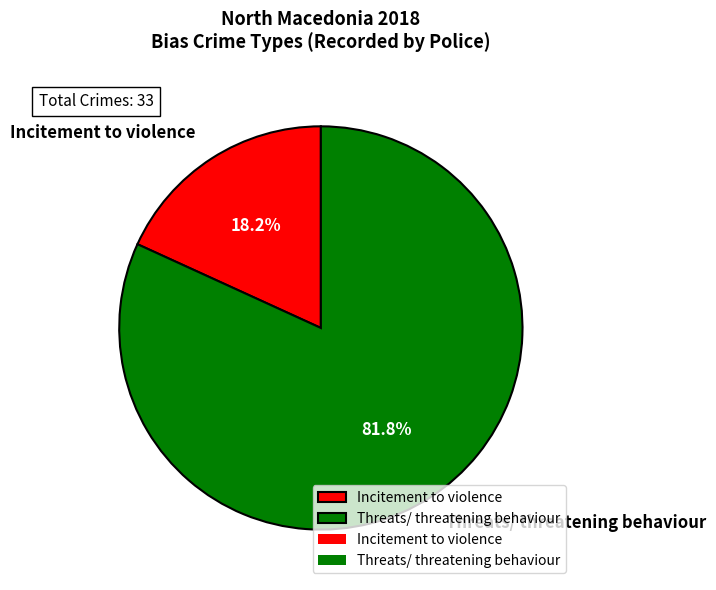

What is the total percentage of Threats/ threatening behaviour and Incitement to violence?

100.0%